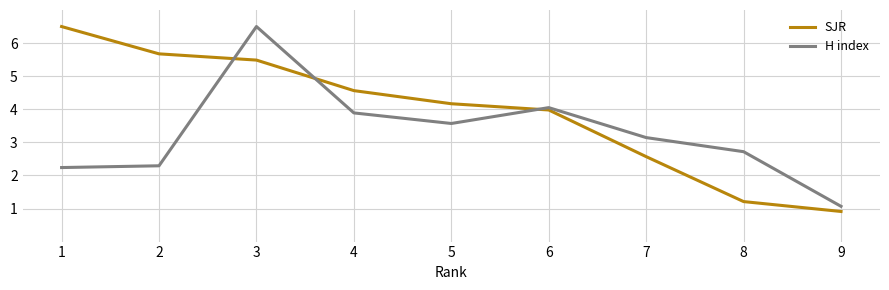

Which series ends up on top after the final intersection of SJR and H index?

H index